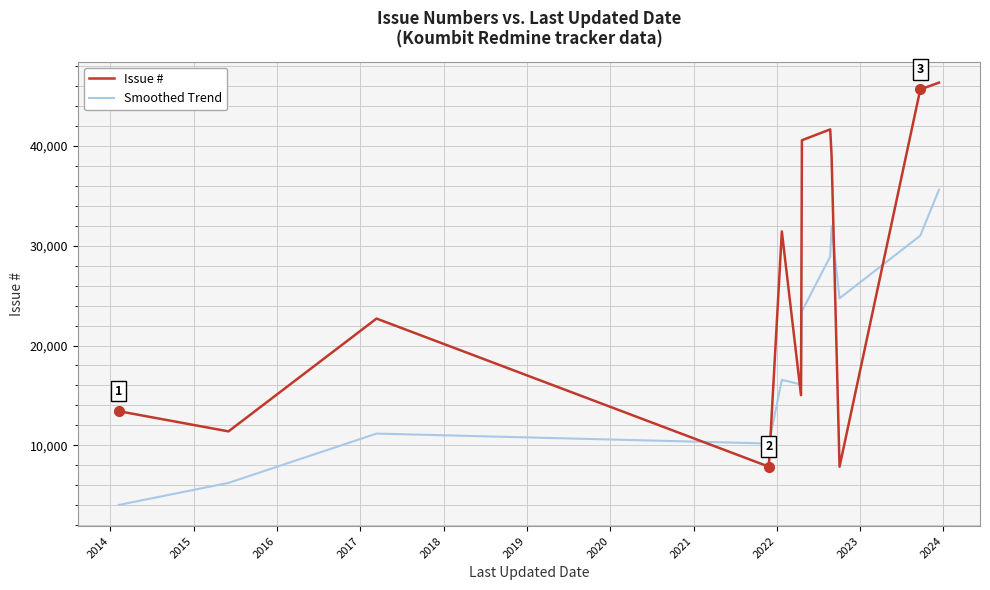

What is the difference between the maximum and minimum values in the Smoothed Trend series?

31582.5